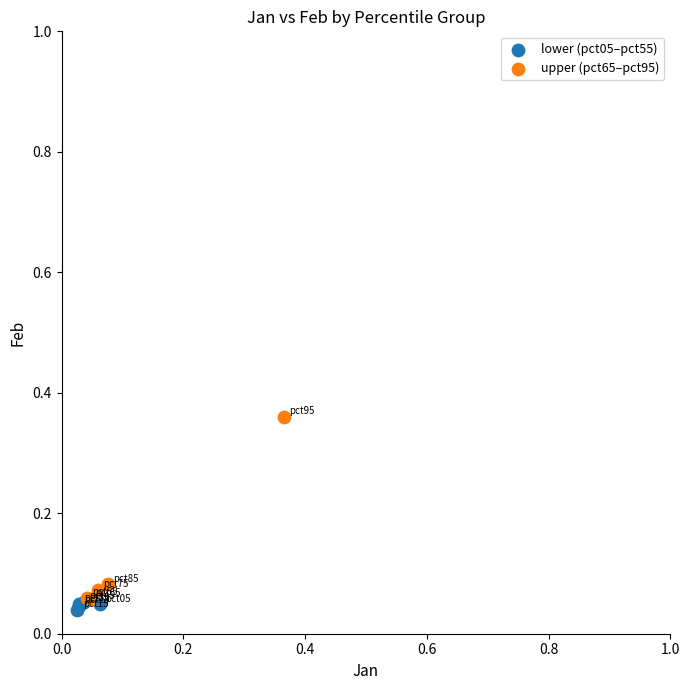

Which series reaches the maximum Y coordinate?

upper (pct65–pct95)